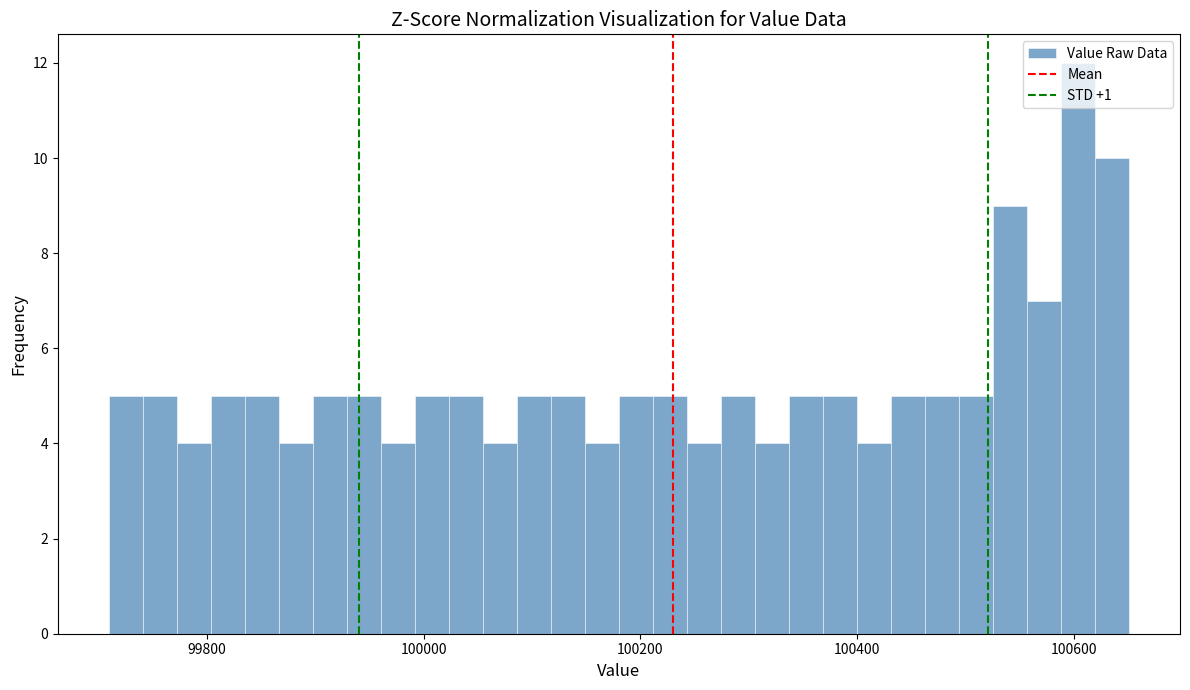

Around what value on the x-axis is the tallest bar? Give the approximate position of its centre, as read against the axis.

100600